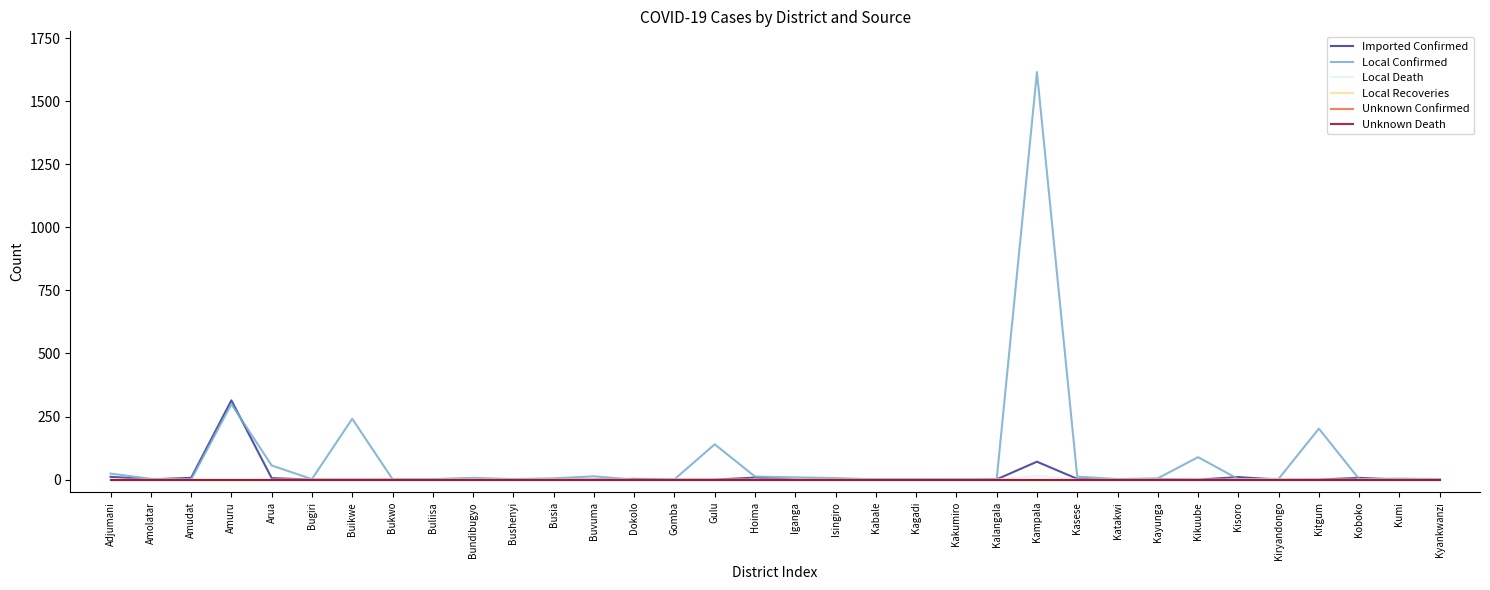

True or false: Local Death and Local Confirmed intersect in this chart.

False